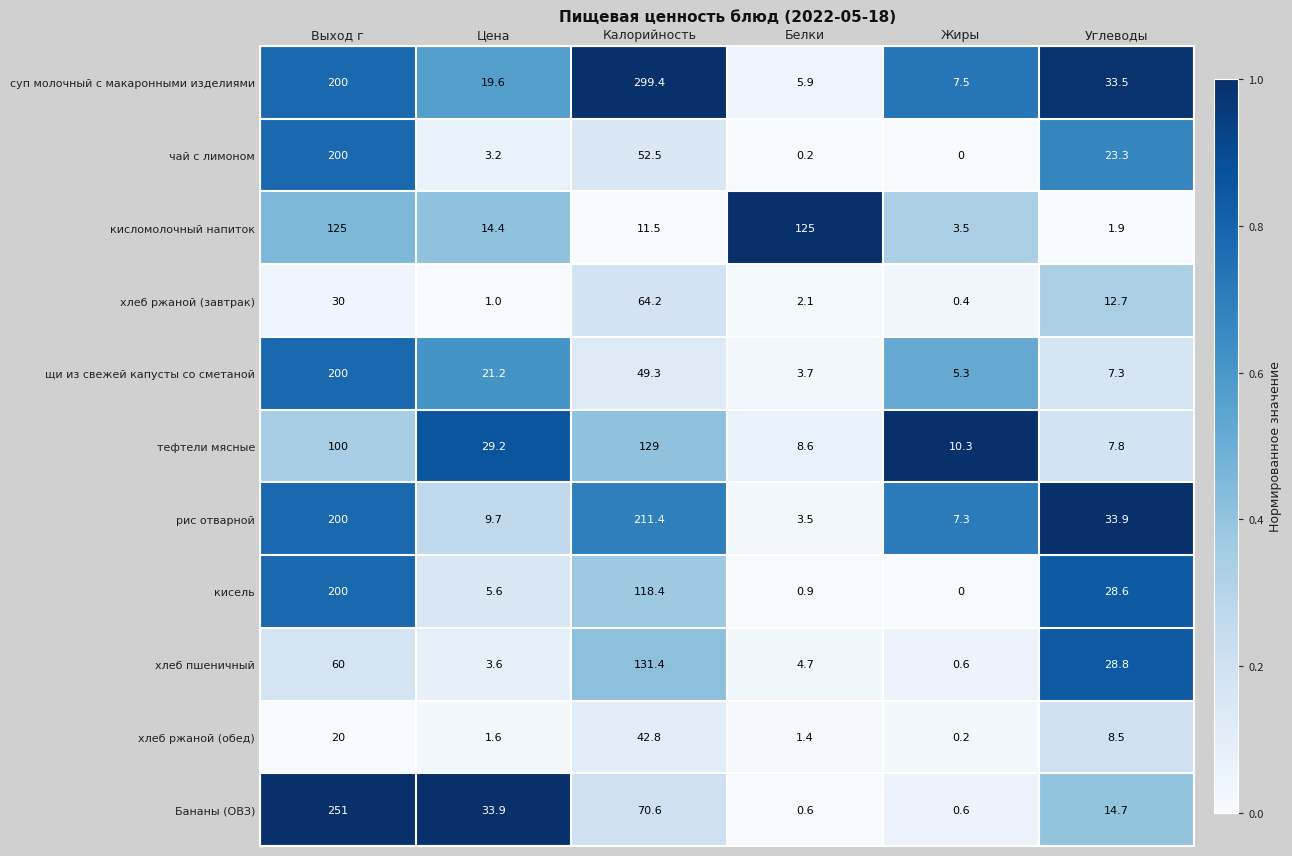

Which series has the largest total across all categories?

суп молочный с макаронными изделиями